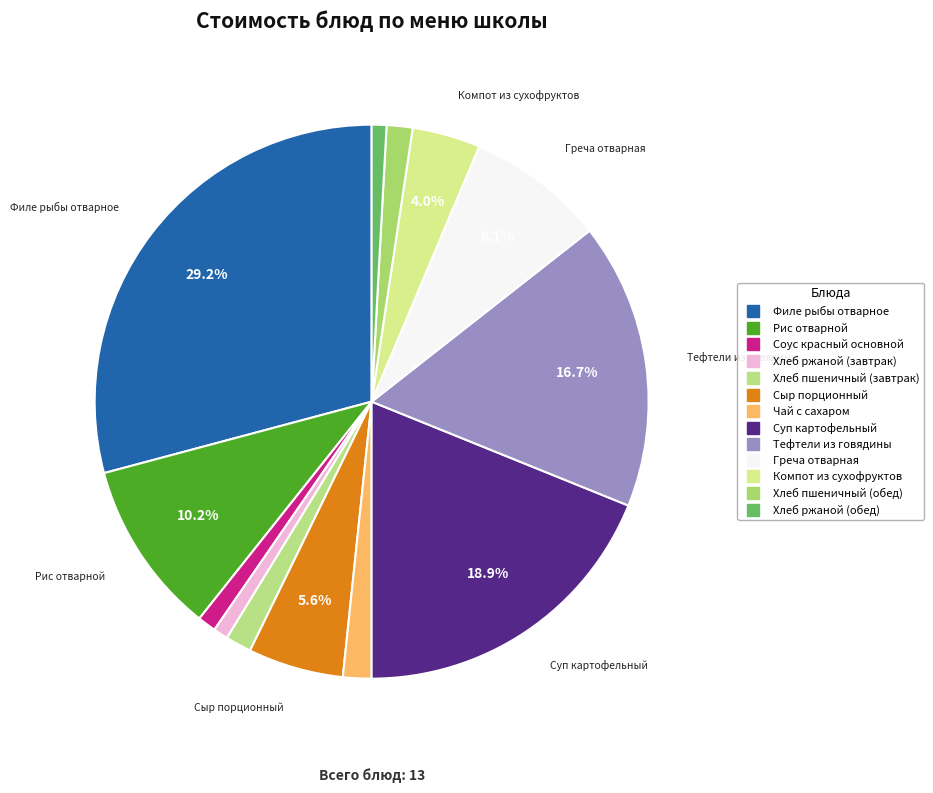

How many segments does this pie chart have?

13